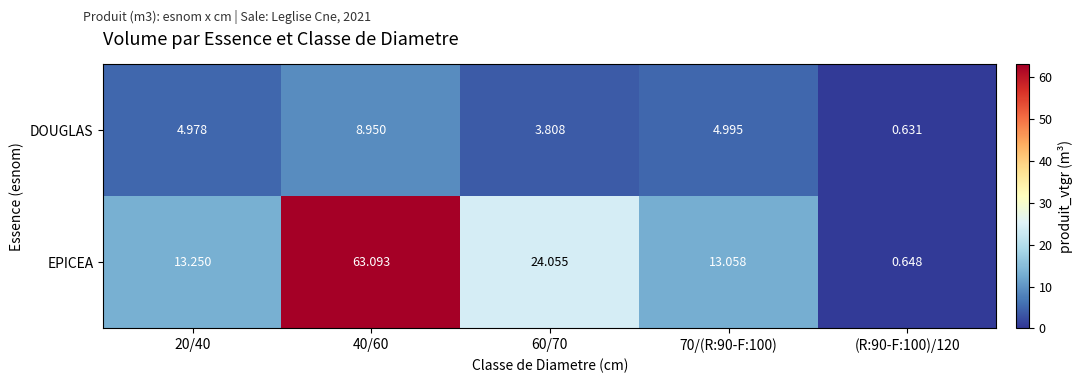

Which series has the largest range (max minus min)?

EPICEA